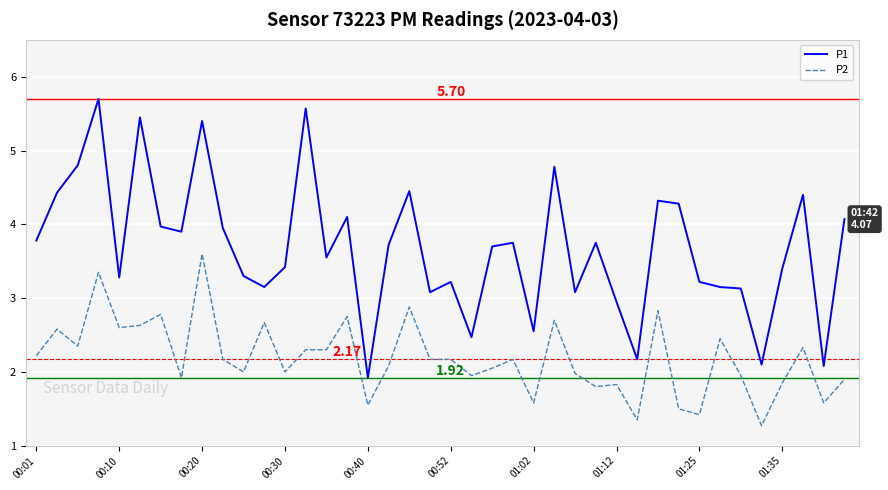

How many categories are shown in the chart?

40